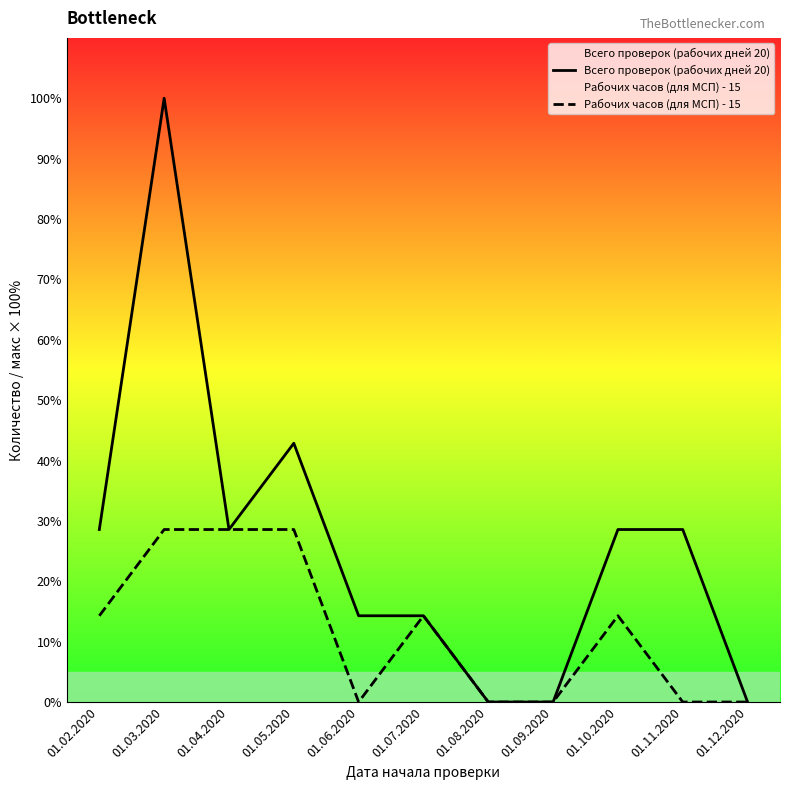

Reading left to right, list all the values displayed in this chart.

Всего проверок (рабочих дней 20): 28.6	100.0	28.6	42.9	14.3	14.3	0.0	0.0	28.6	28.6	0.0
Рабочих часов (для МСП) - 15: 14.3	28.6	28.6	28.6	0.0	14.3	0.0	0.0	14.3	0.0	0.0